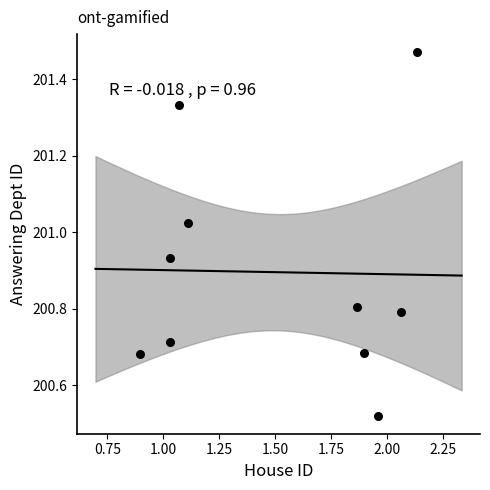

What is the range of Y values (max minus min)?

0.9